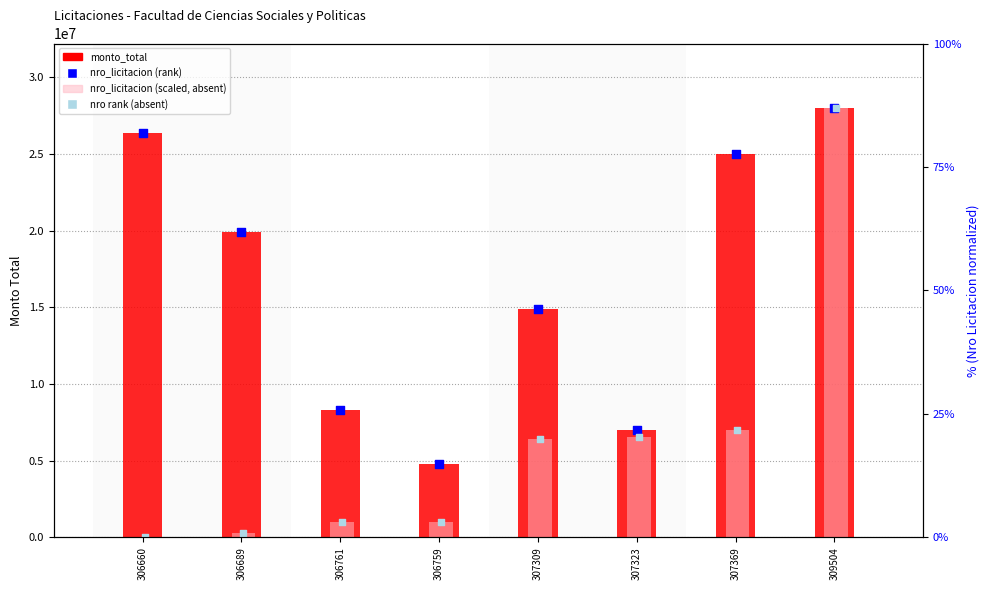

What is the total value across all series at 307309?

42579184.2